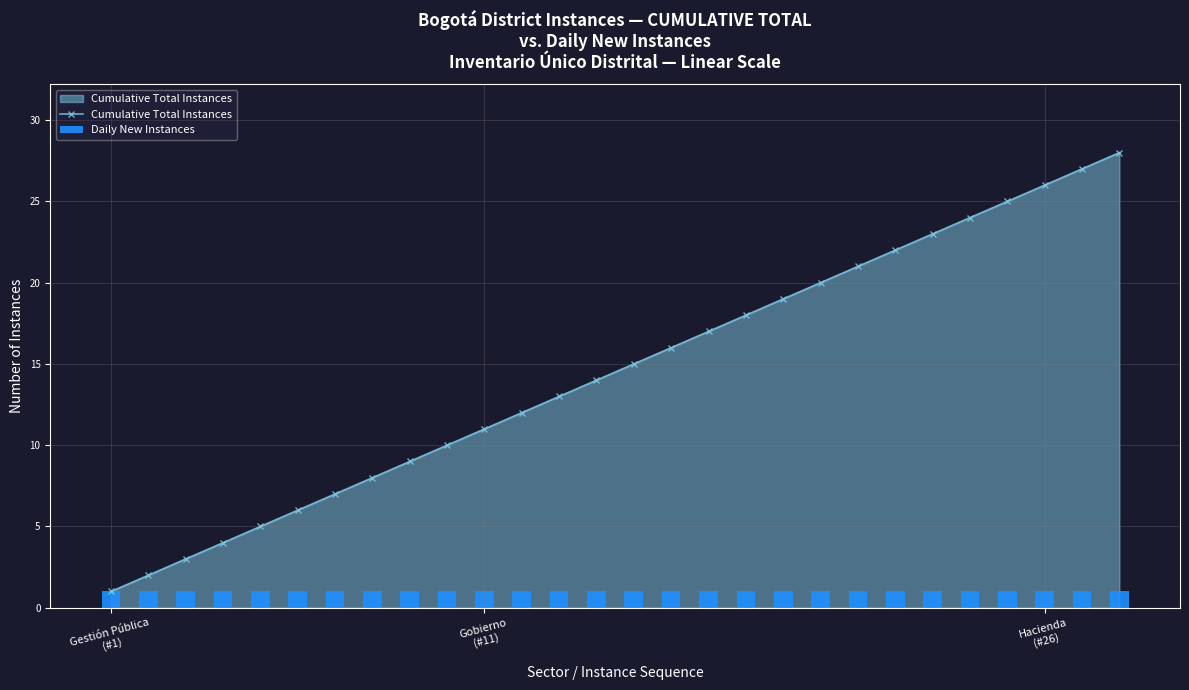

What is the highest value of the Cumulative Total Instances series?

28